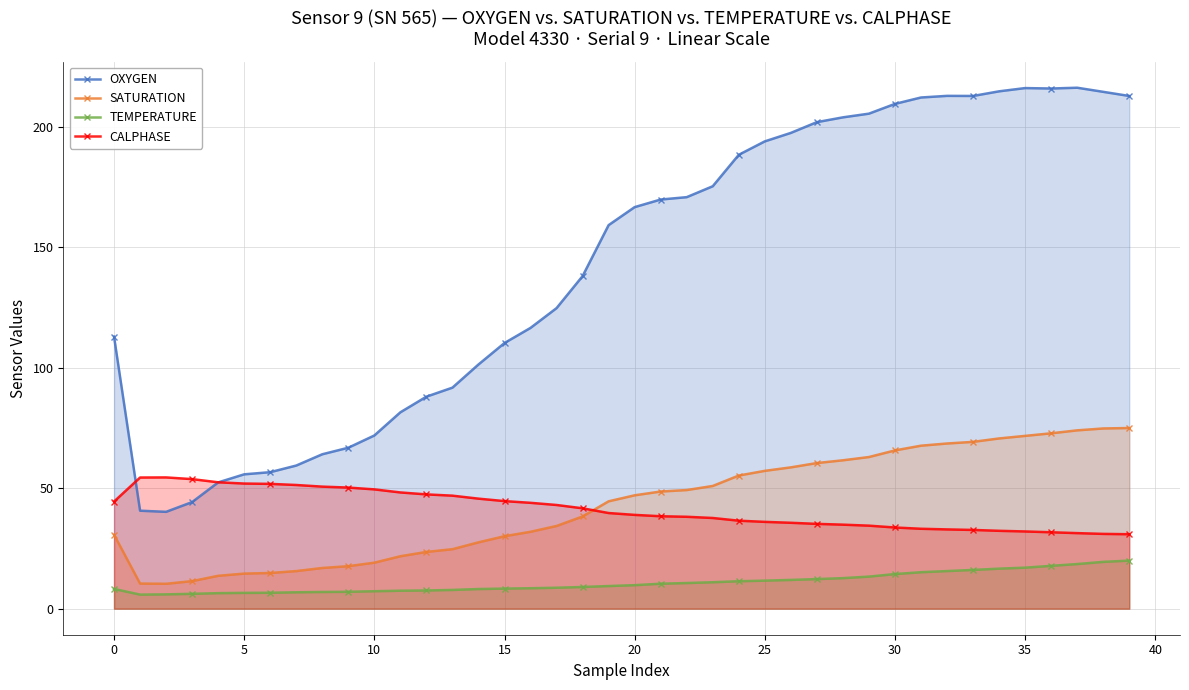

True or false: CALPHASE and TEMPERATURE intersect in this chart.

False